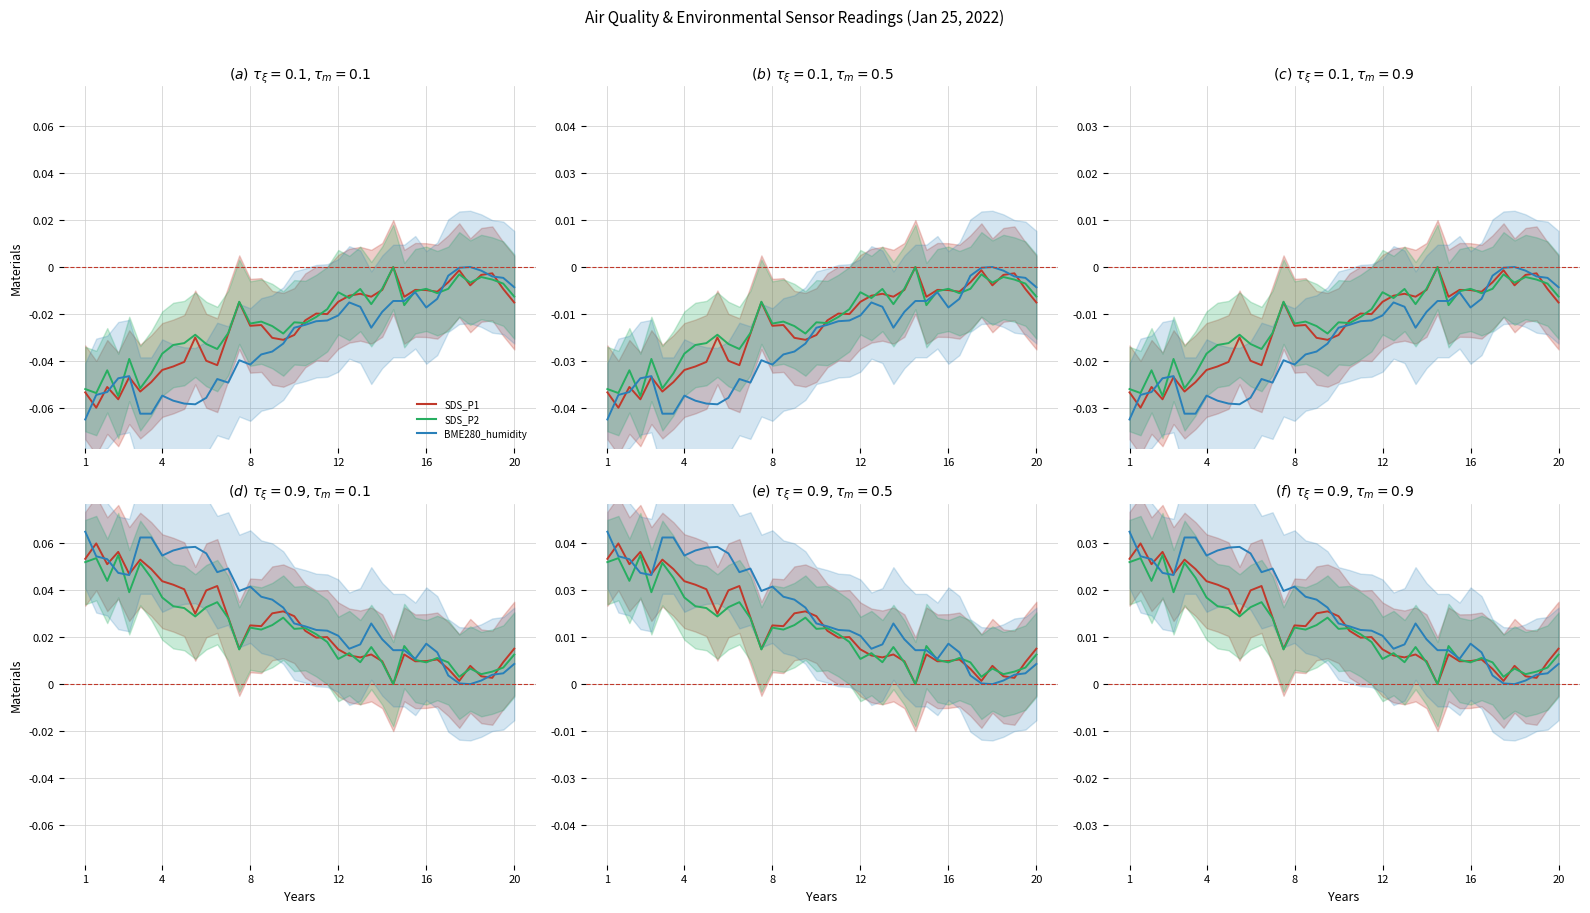

Which series has the widest spread of values?

BME280_humidity